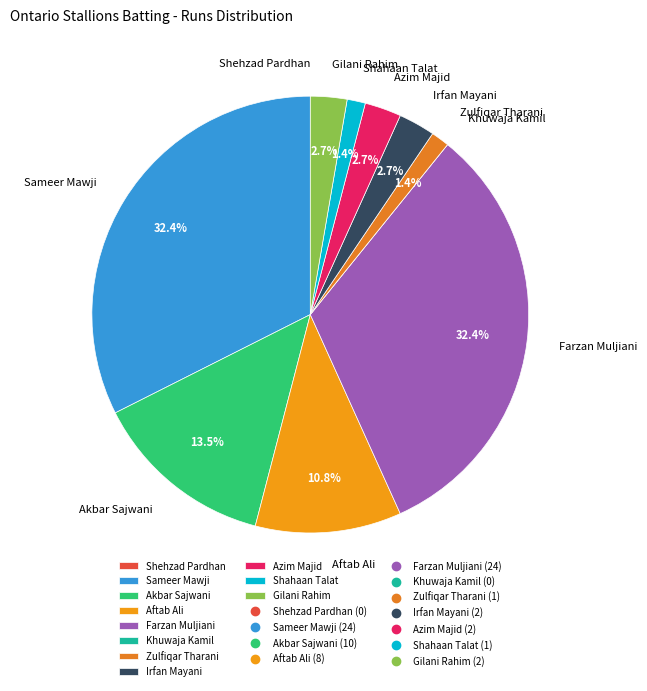

What percentage is the Sameer Mawji slice, to the nearest percent?

32%